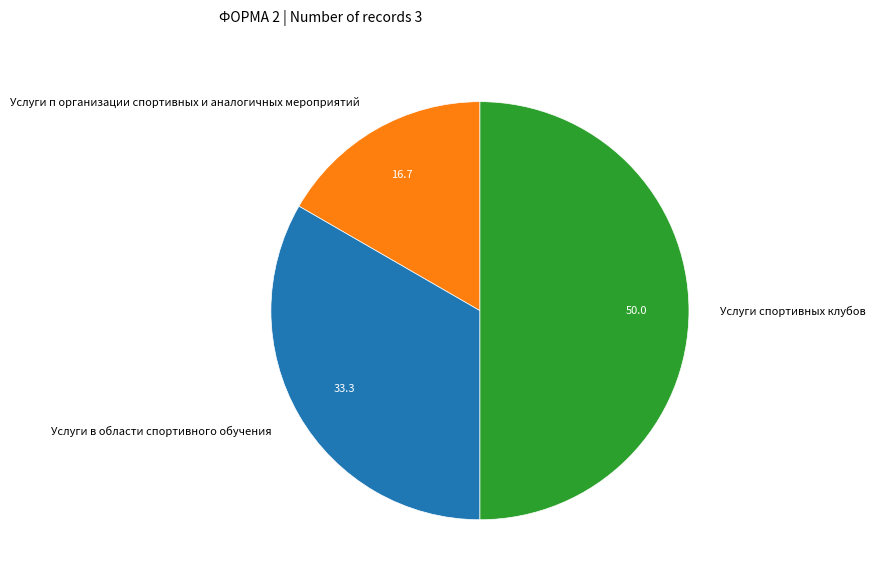

Is it true that Услуги спортивных клубов is 50% of the pie?

True